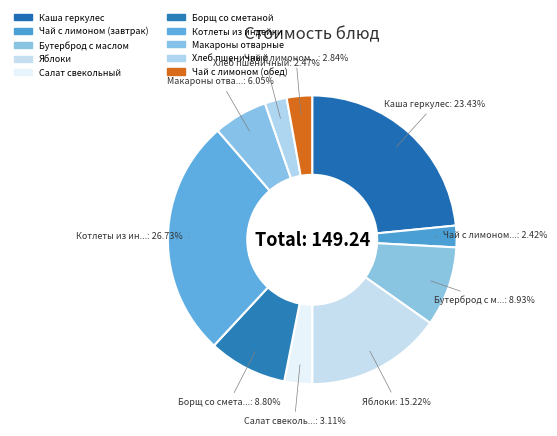

To the nearest percent, what is the combined percentage of Чай с лимоном (завтрак) and Каша геркулес?

26%